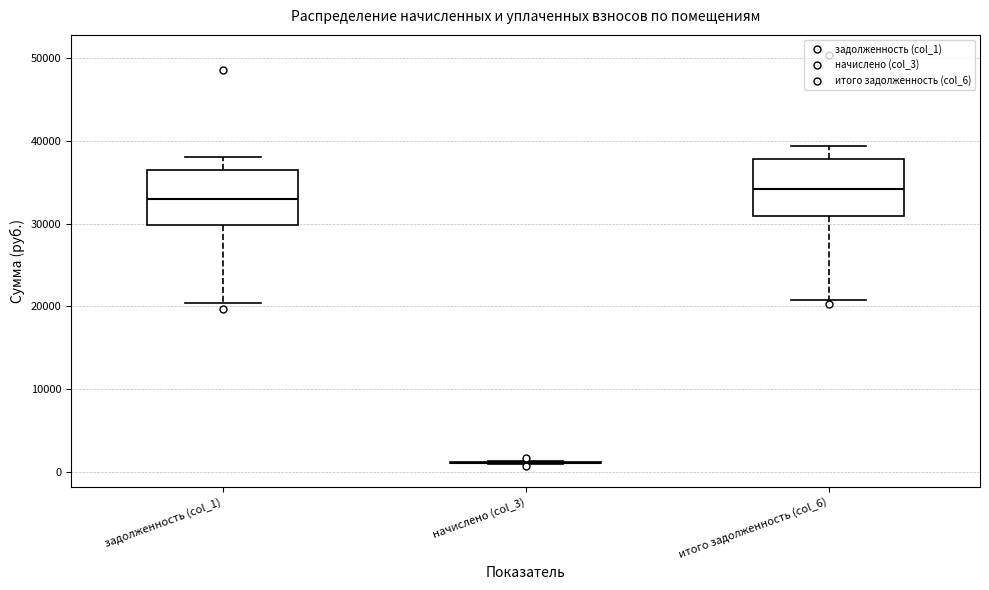

Reading left to right, read every box against the y-axis: the position of its median line, the range the box covers, and the ends of its whiskers. The values are not printed on the chart, so give them approximately, as read against the axis.

задолженность (col_1): median 33000, box 30000 to 37000, whiskers 20000 to 38000
начислено (col_3): box collapsed to a line at 1000, whiskers 1000 to 1000
итого задолженность (col_6): median 34000, box 31000 to 38000, whiskers 21000 to 39000